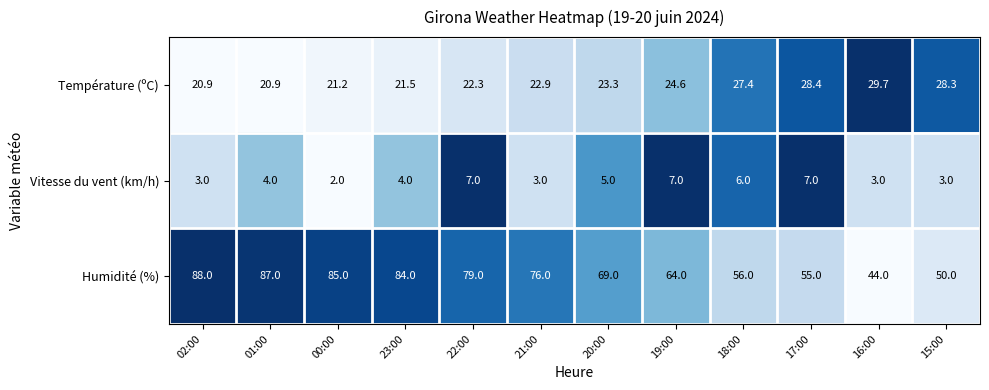

Which series has the largest total across all categories?

Humidité (%)